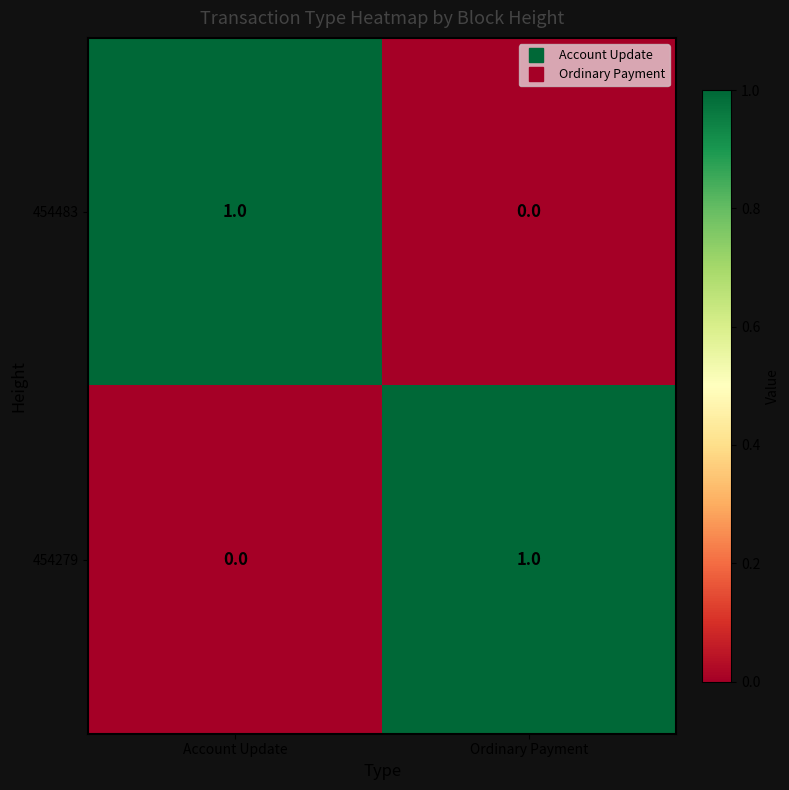

List the labels in order of 454483 value, smallest first.

Ordinary Payment, Account Update